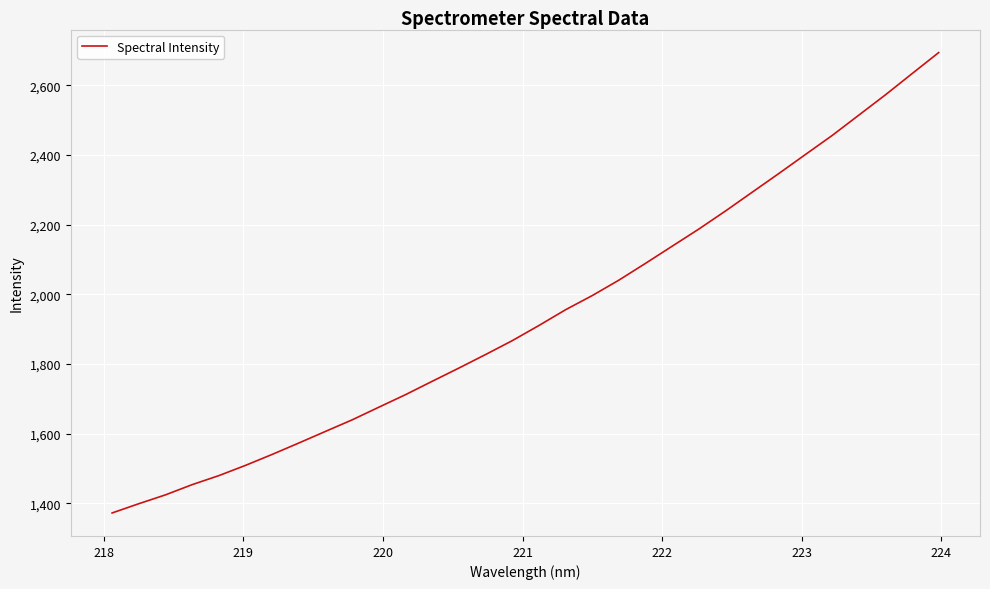

How many values are below 1910?

16